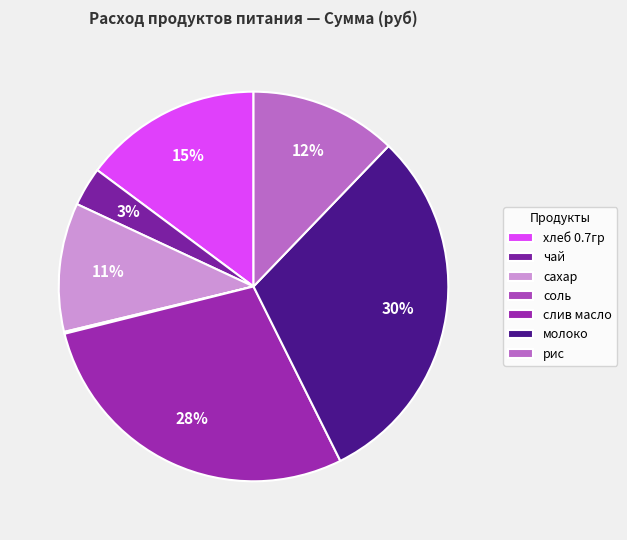

Is there a majority slice in this chart?

No